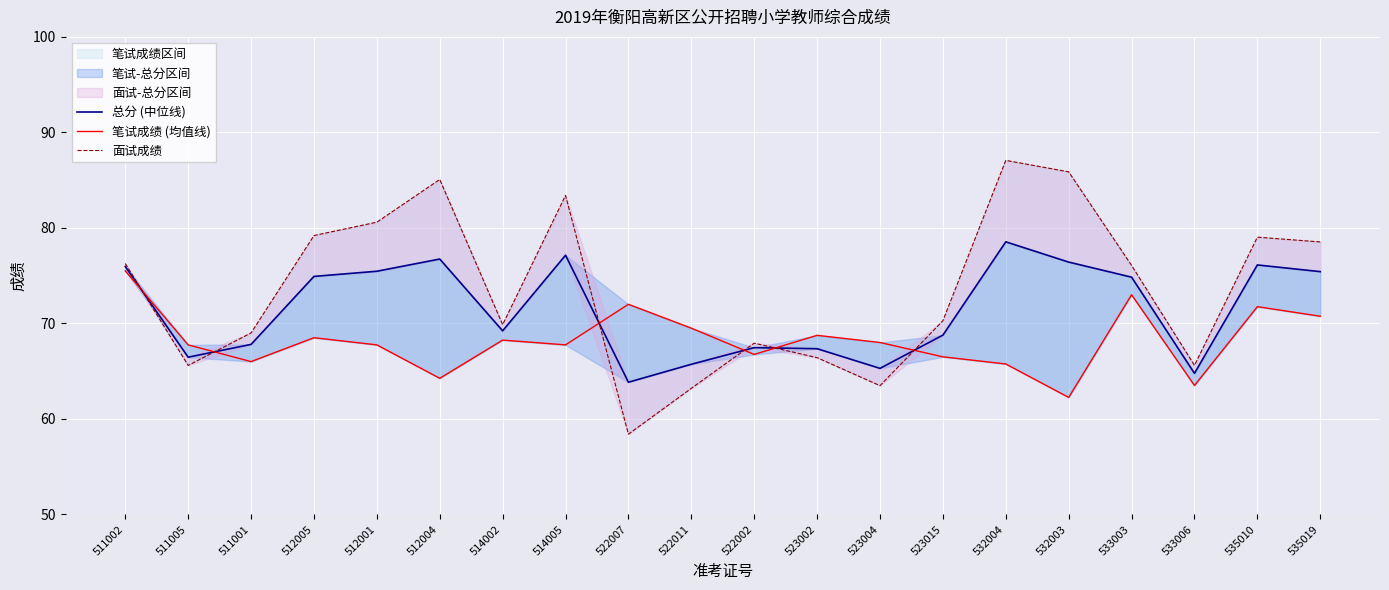

The value of 面试成绩 at 511005 is 117.5. True or false?

False